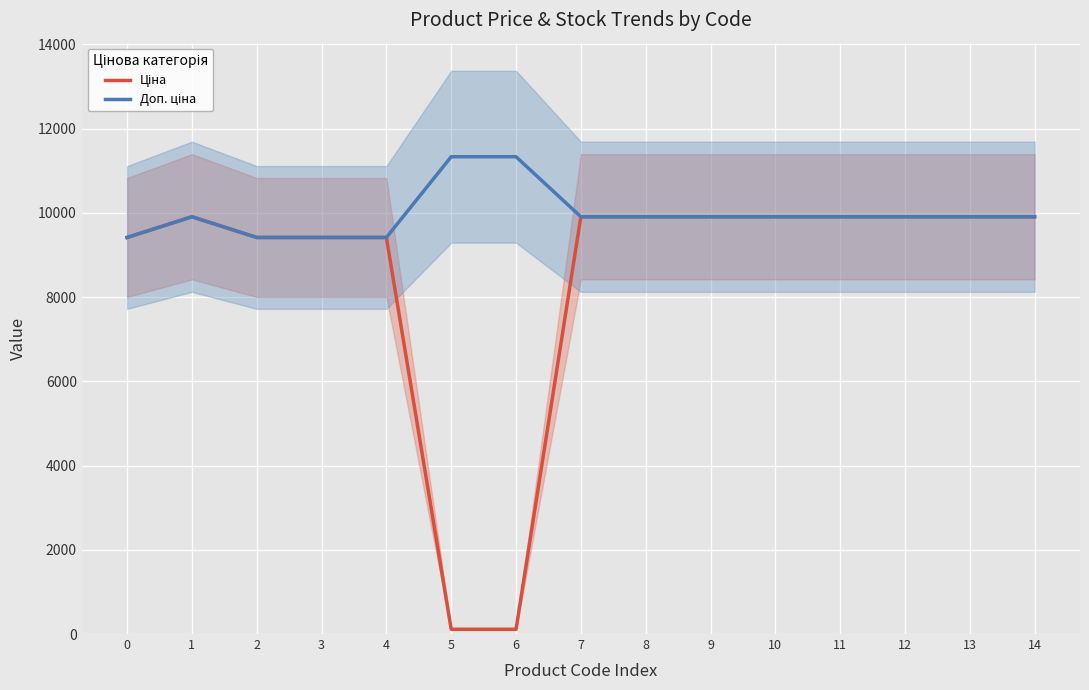

Reading right to left, extract all data points from this chart.

Ціна: 9908.5	9908.5	9908.5	9908.5	9908.5	9908.5	9908.5	9908.5	113.3	113.3	9416.9	9416.9	9416.9	9908.5	9416.9
Доп. ціна: 9908.5	9908.5	9908.5	9908.5	9908.5	9908.5	9908.5	9908.5	11334.0	11334.0	9416.9	9416.9	9416.9	9908.5	9416.9